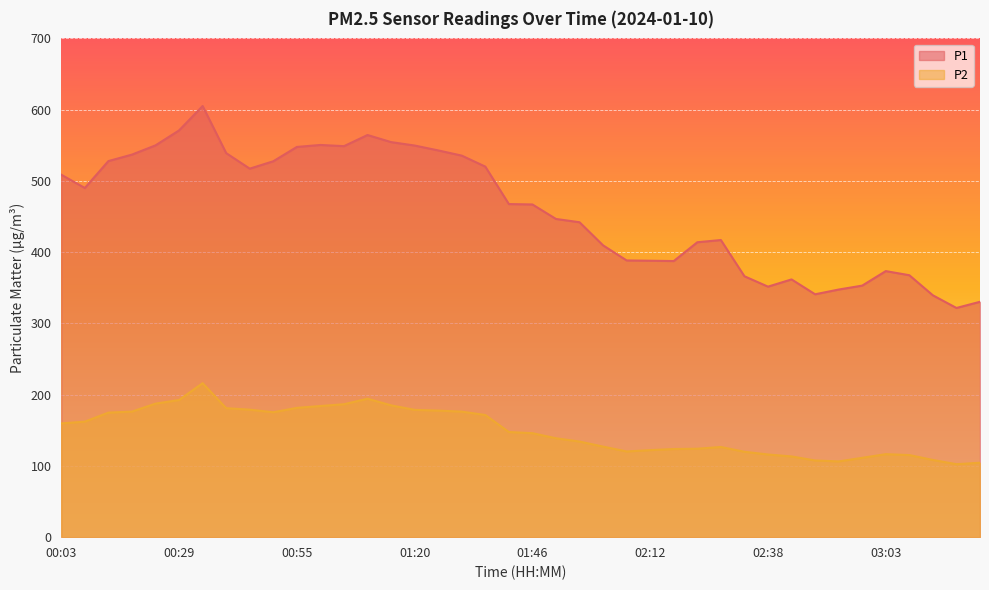

Count the number of data series in this chart.

2